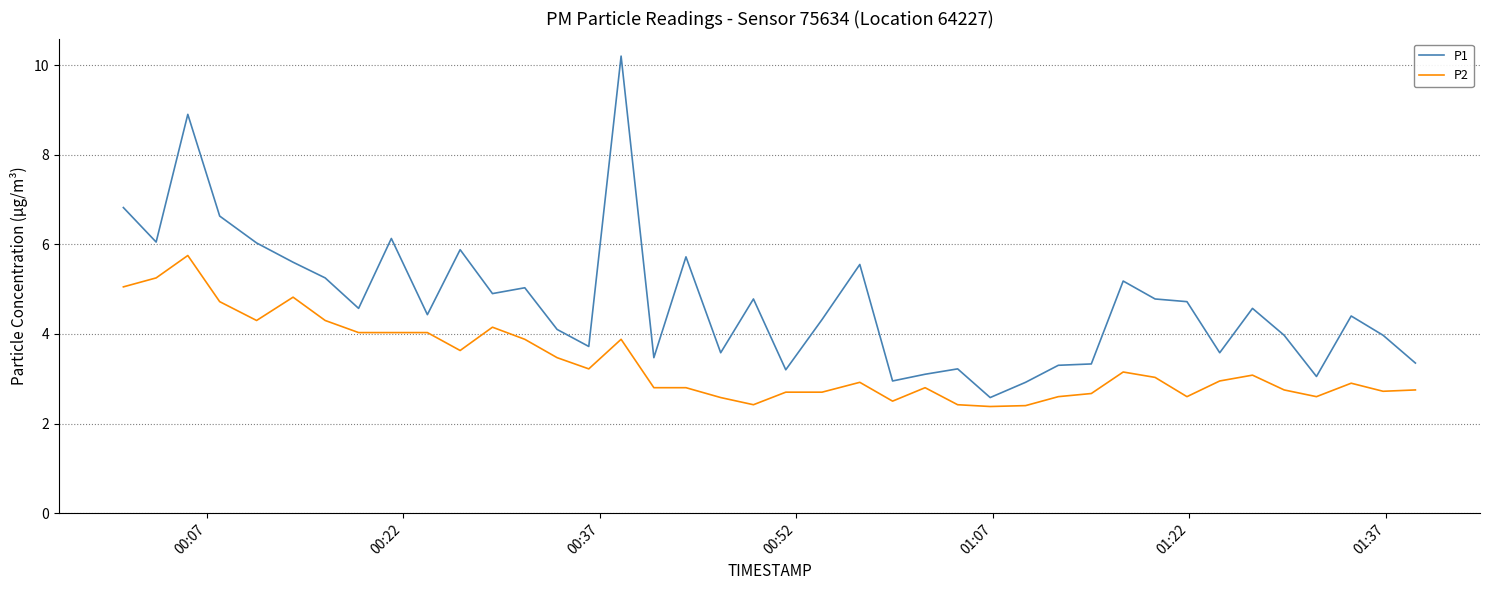

What is the maximum value shown in the chart?

10.2